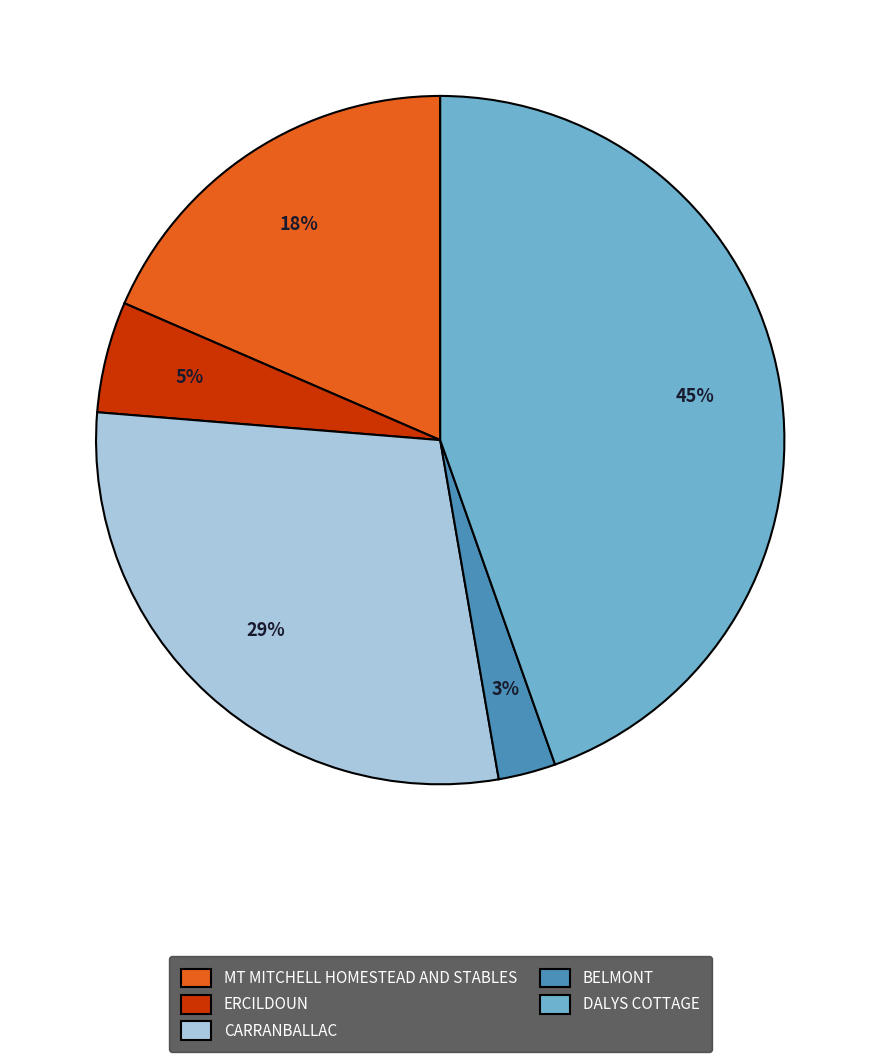

Which slice is the largest?

DALYS COTTAGE